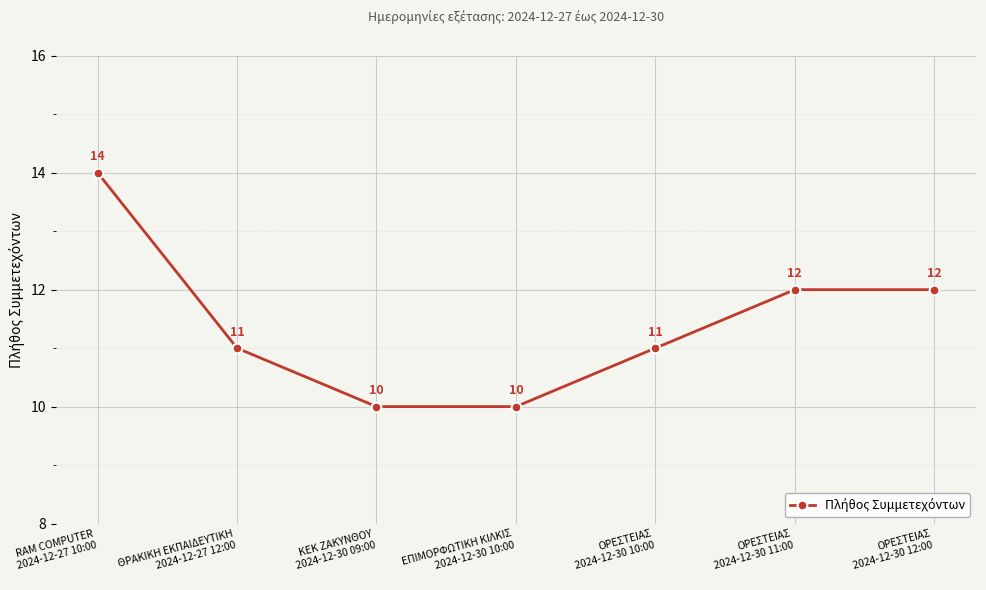

The value at ΟΡΕΣΤΕΙΑΣ
2024-12-30 10:00 is 11. True or false?

True